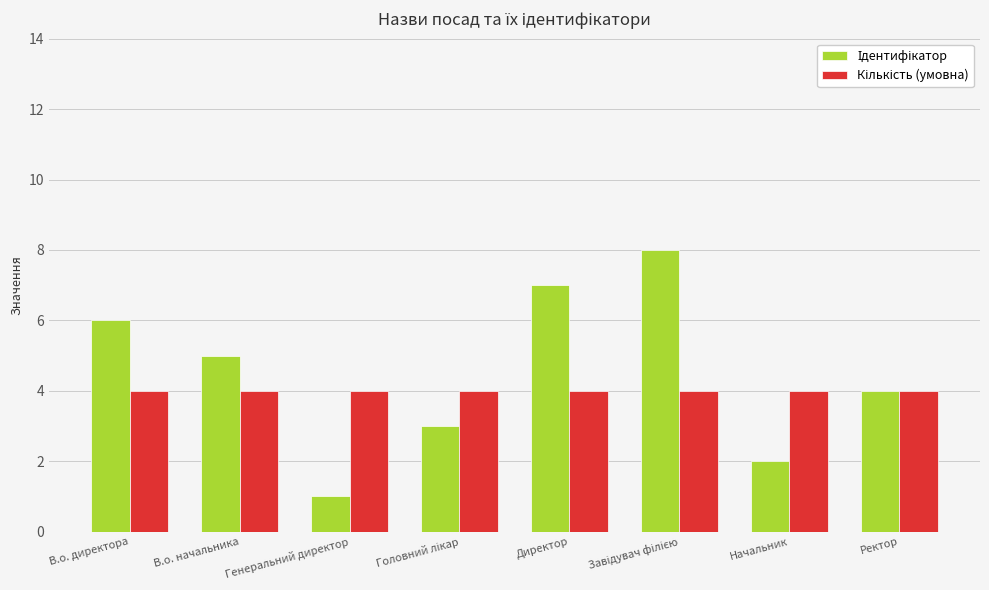

At which category does the chart reach its minimum across all series?

Генеральний директор